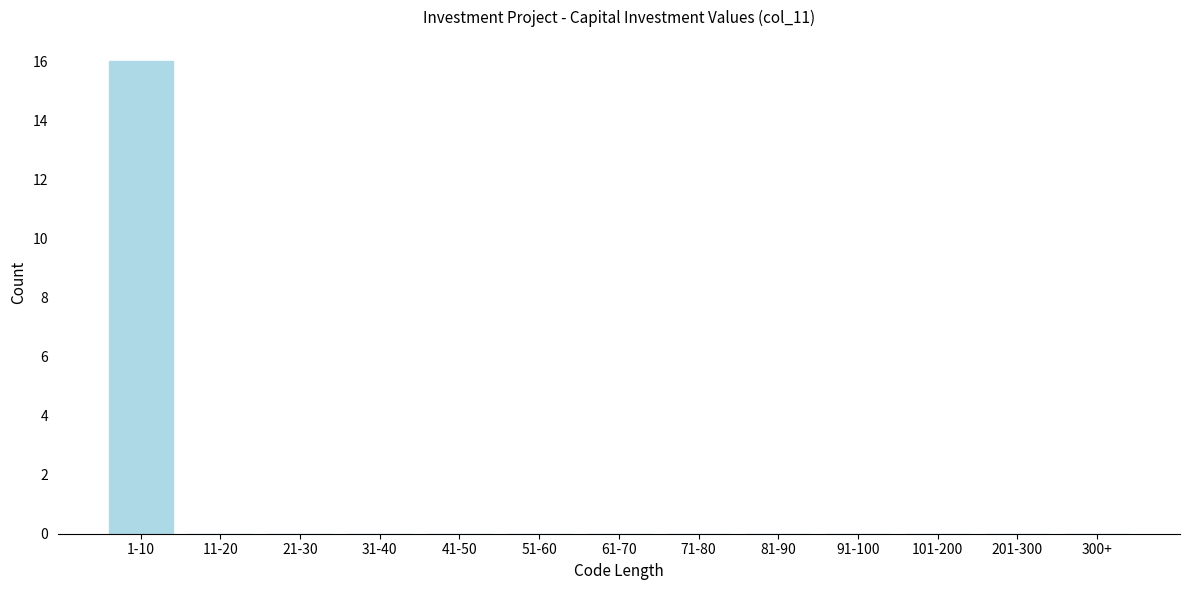

Reading left to right, transcribe all the data shown in this chart.

1-10=16	11-20=0	21-30=0	31-40=0	41-50=0	51-60=0	61-70=0	71-80=0	81-90=0	91-100=0	101-200=0	201-300=0	300+=0